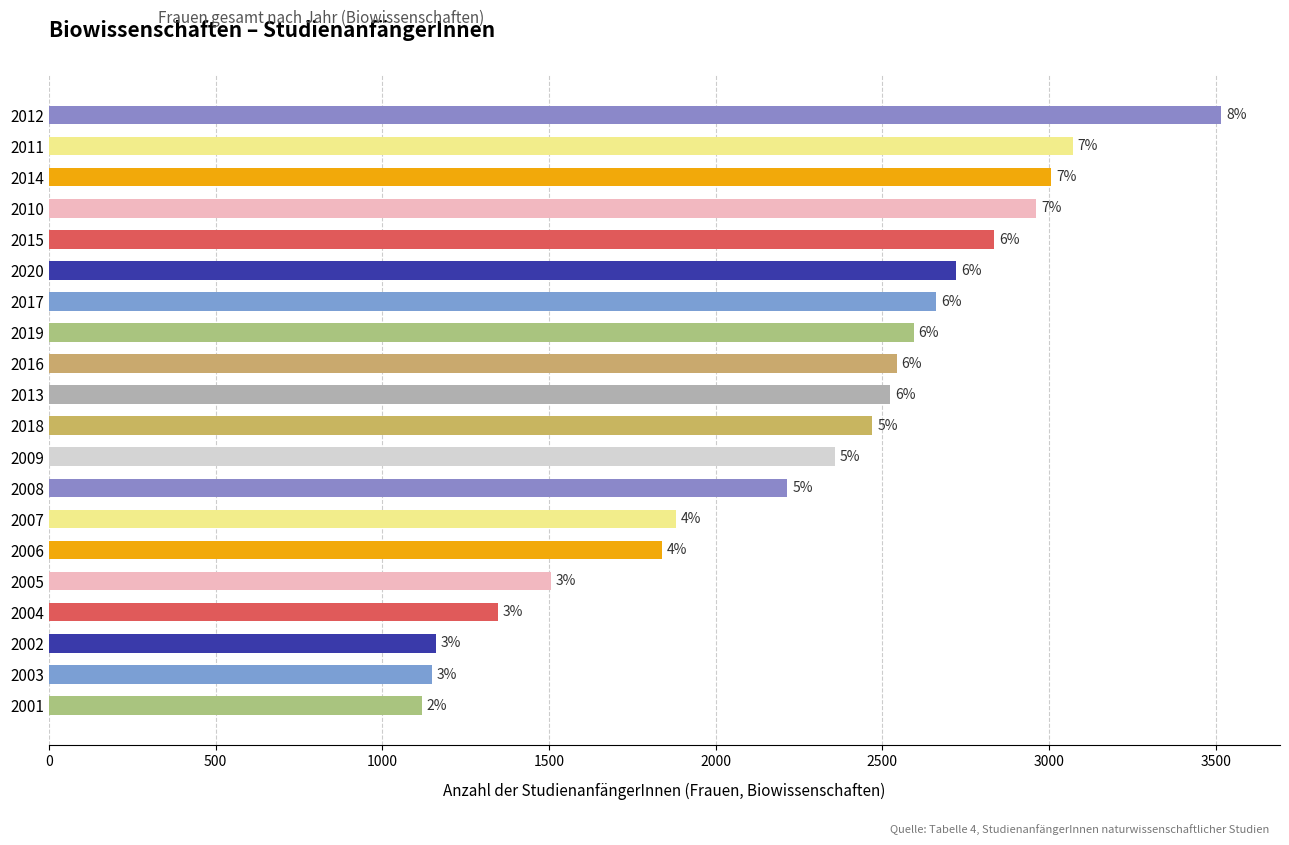

What is the sum of all values?

45476